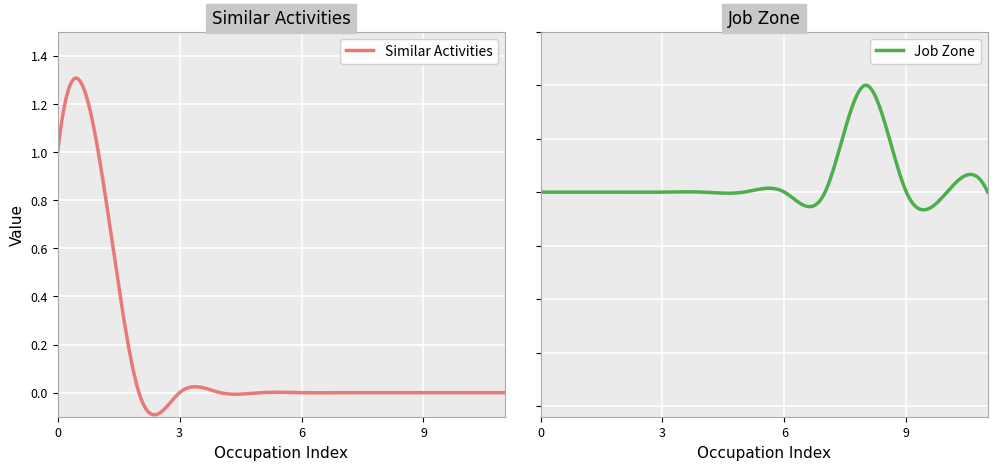

Which series has the largest range (max minus min)?

Similar Activities